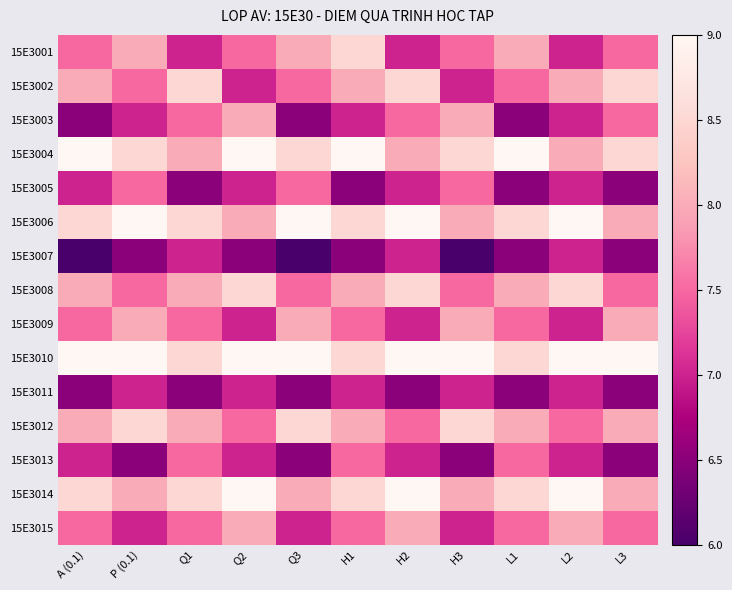

Which has a higher value, L3 or L2?

L3